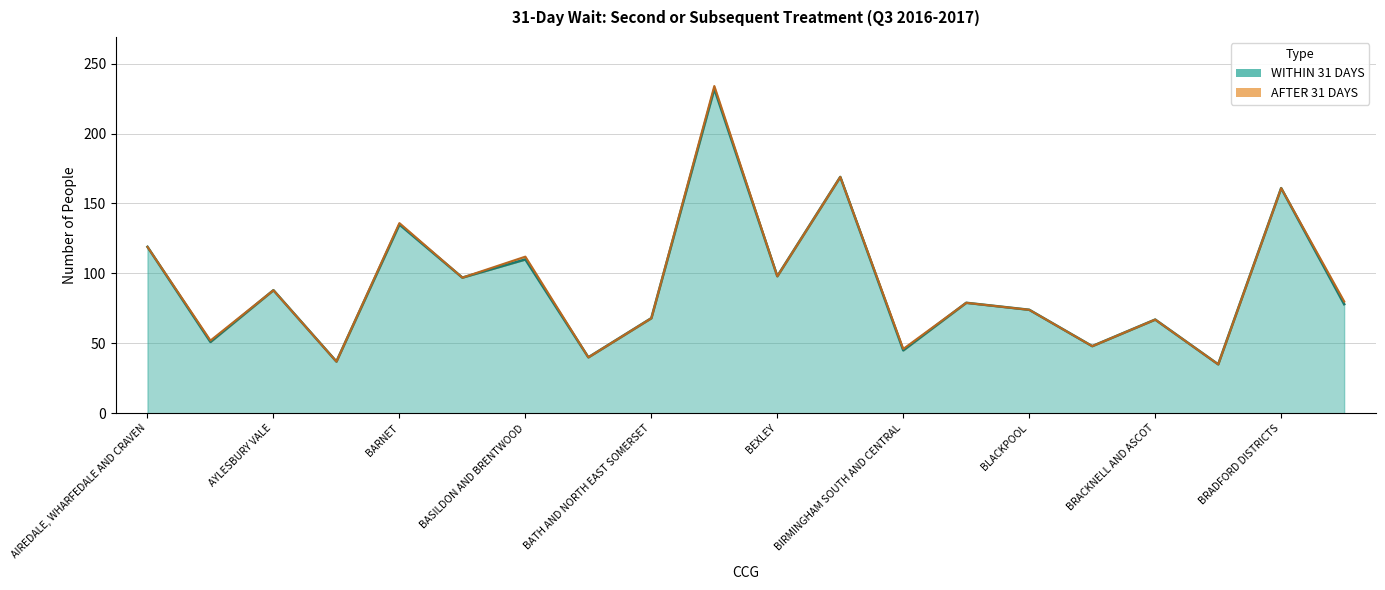

How many interior local peaks (higher than both neighbors) does the data have?

8